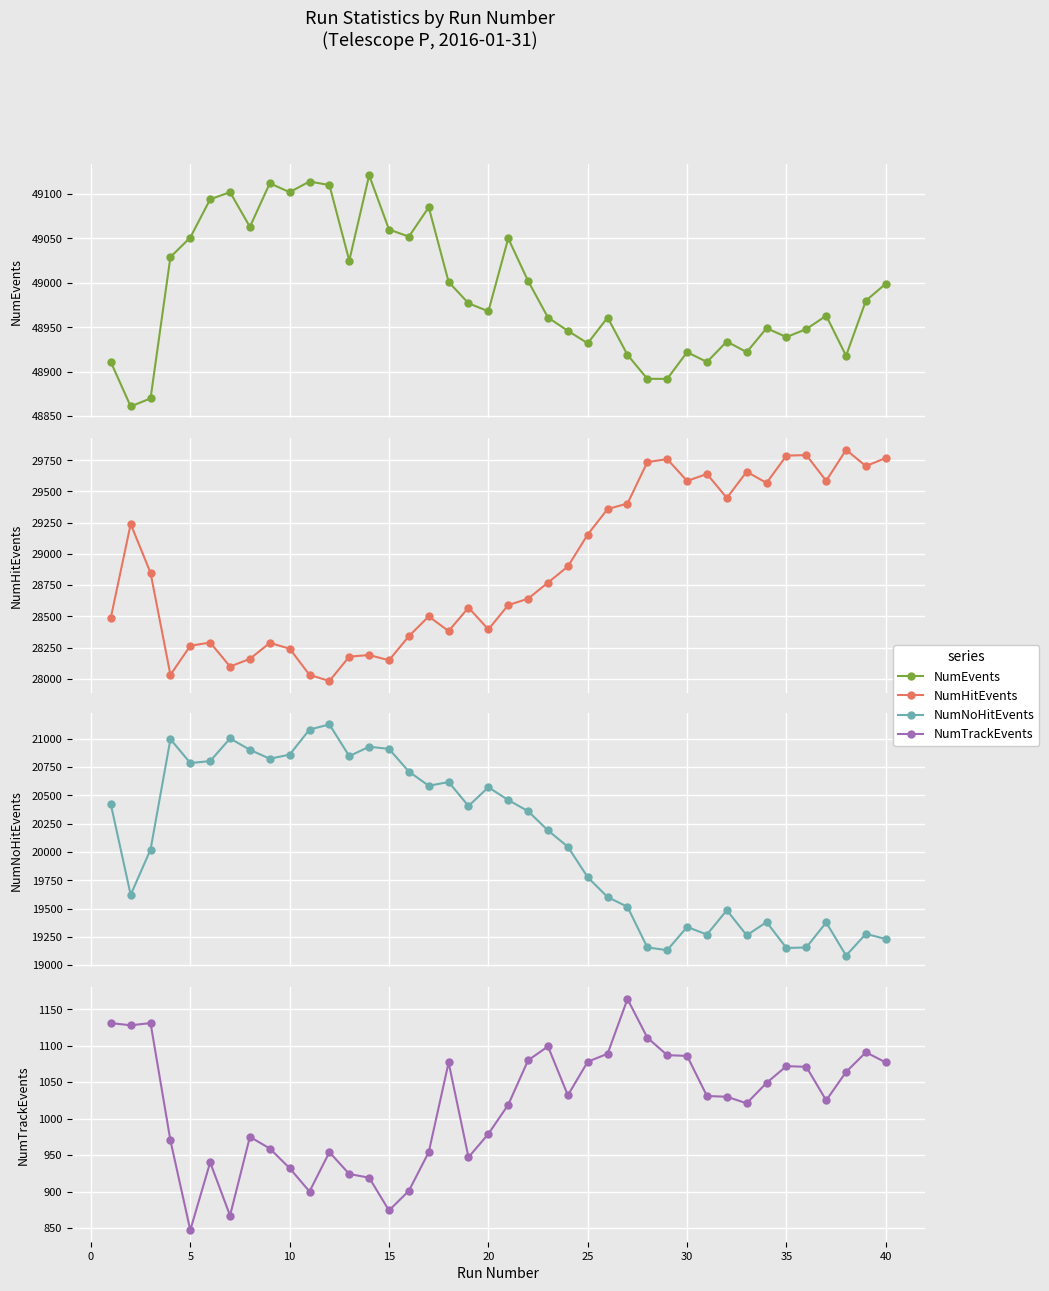

Which series has the largest range (max minus min)?

NumNoHitEvents